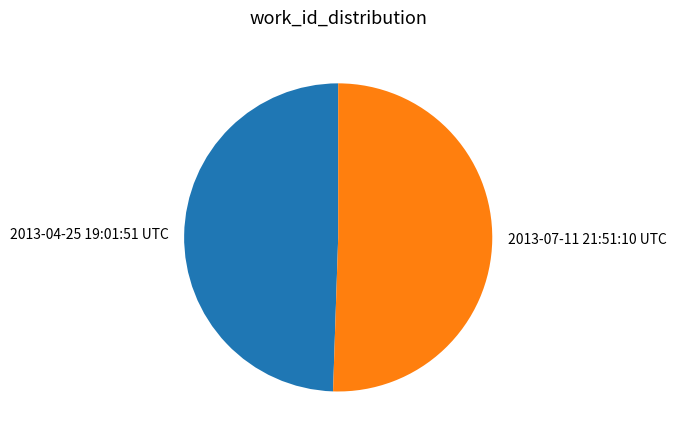

Which slice is the largest?

2013-07-11 21:51:10 UTC